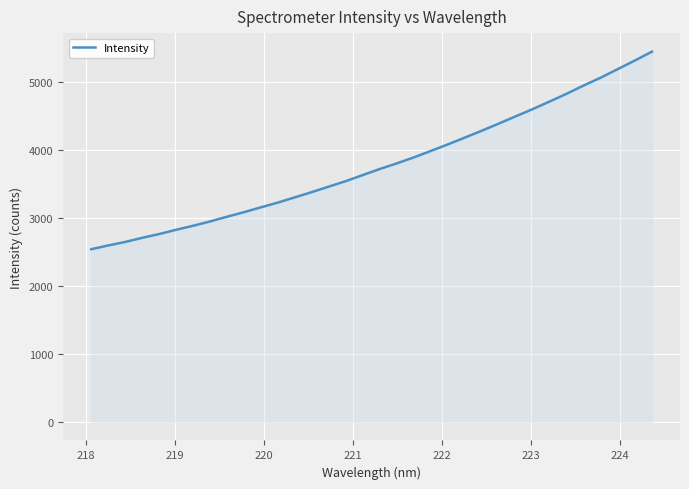

What is the maximum value shown in the chart?

5446.7